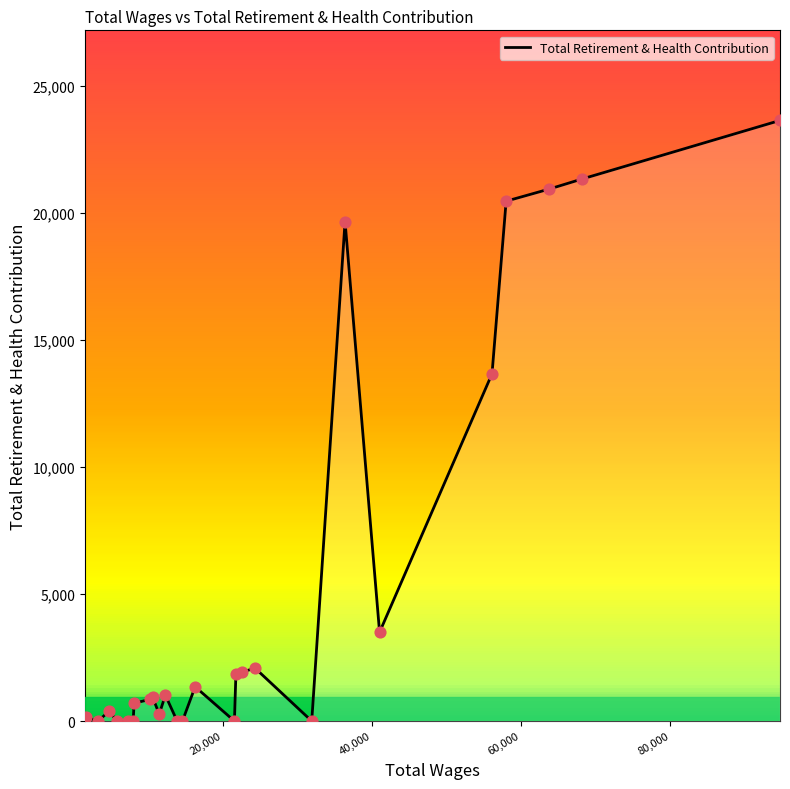

What is the difference between the maximum and minimum values?

23627